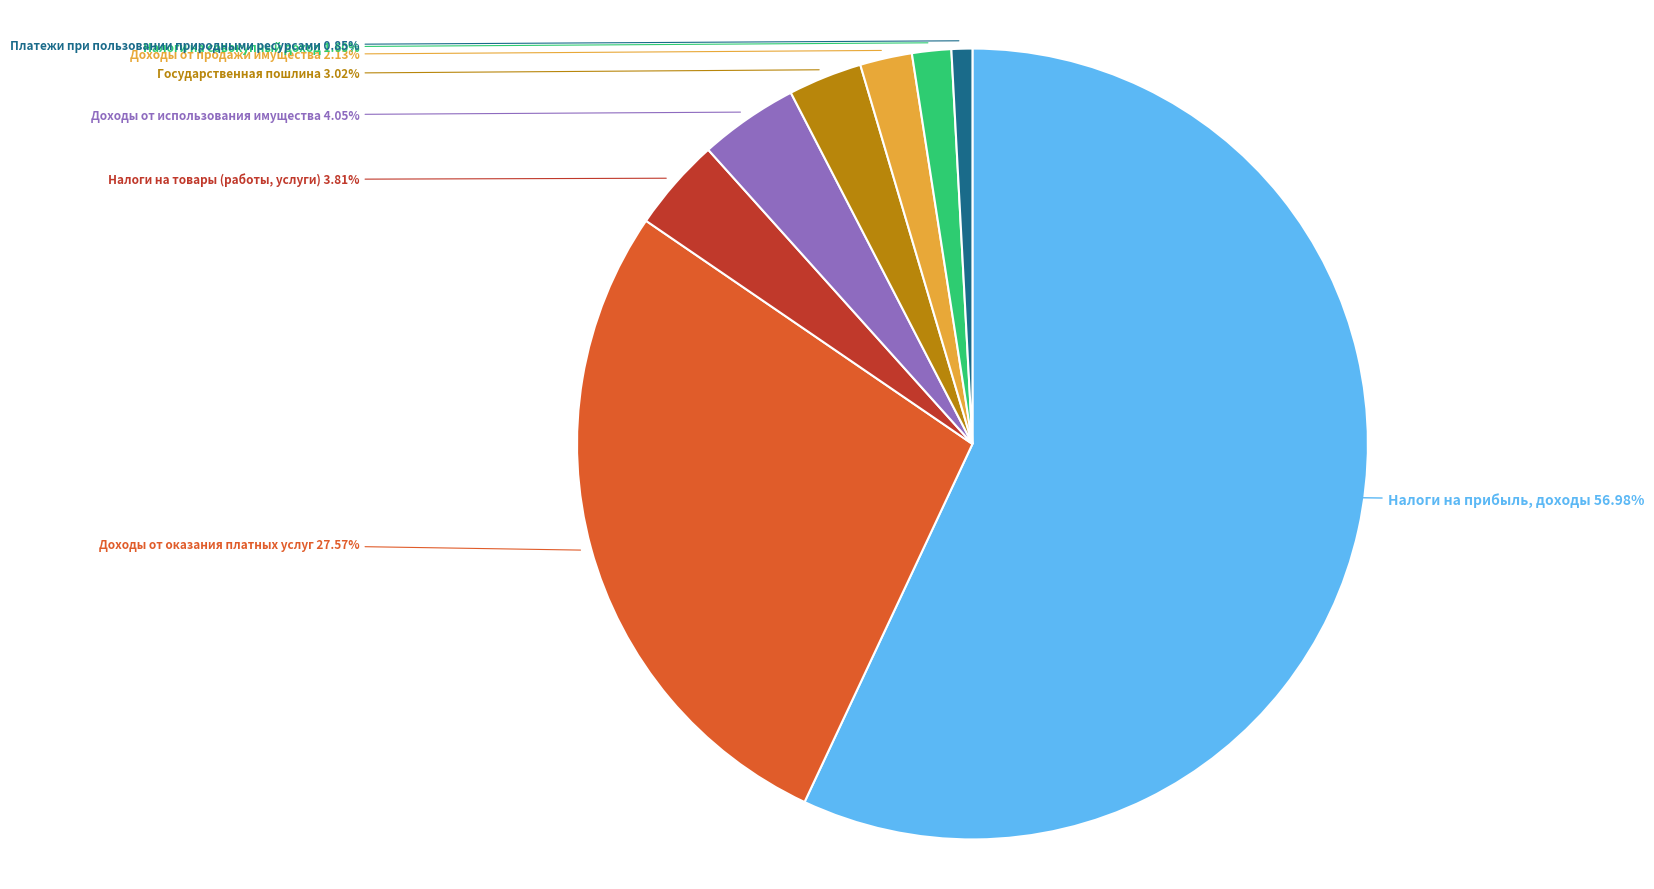

Which slice represents more than half of the pie?

Налоги на прибыль, доходы